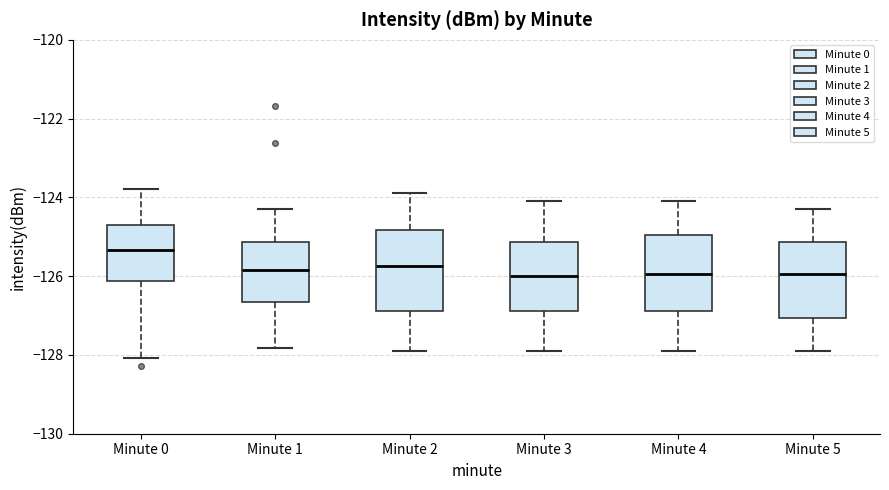

Reading left to right, transcribe this box plot: for each box, give where its median line is, the range the box spans, and where its two whiskers end, as read against the y-axis. The values are not printed on the chart, so give them approximately, as read against the axis.

Minute 0: median -125.4, box -126.2 to -124.6, whiskers -128.0 to -123.8
Minute 1: median -125.8, box -126.6 to -125.2, whiskers -127.8 to -124.2
Minute 2: median -125.8, box -126.8 to -124.8, whiskers -127.8 to -123.8
Minute 3: median -126.0, box -126.8 to -125.2, whiskers -127.8 to -124.0
Minute 4: median -126.0, box -126.8 to -125.0, whiskers -127.8 to -124.0
Minute 5: median -126.0, box -127.0 to -125.2, whiskers -127.8 to -124.2